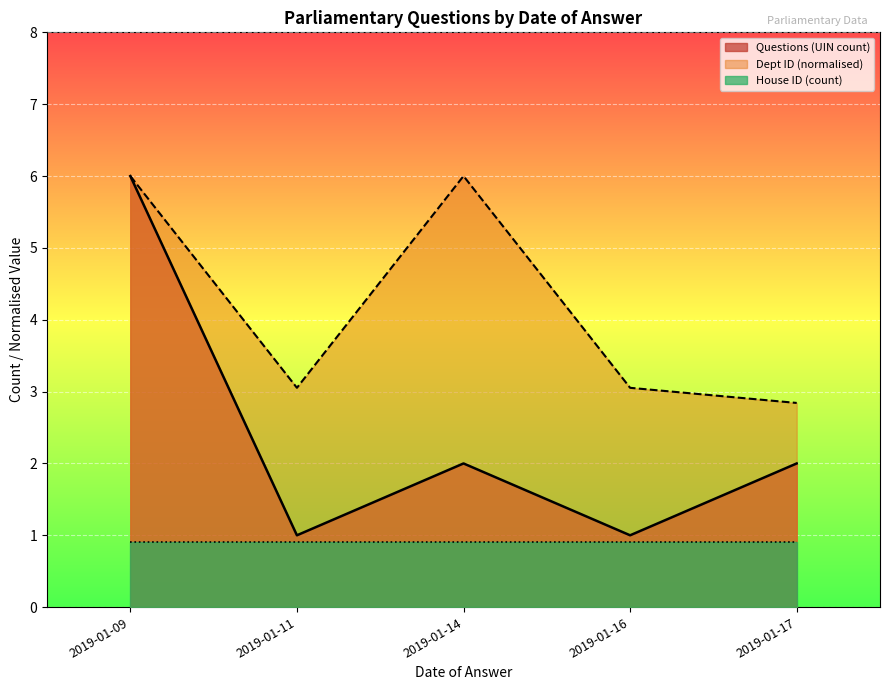

What are all the series names shown in the legend?

Questions (UIN count), Dept ID (normalised), House ID (count)